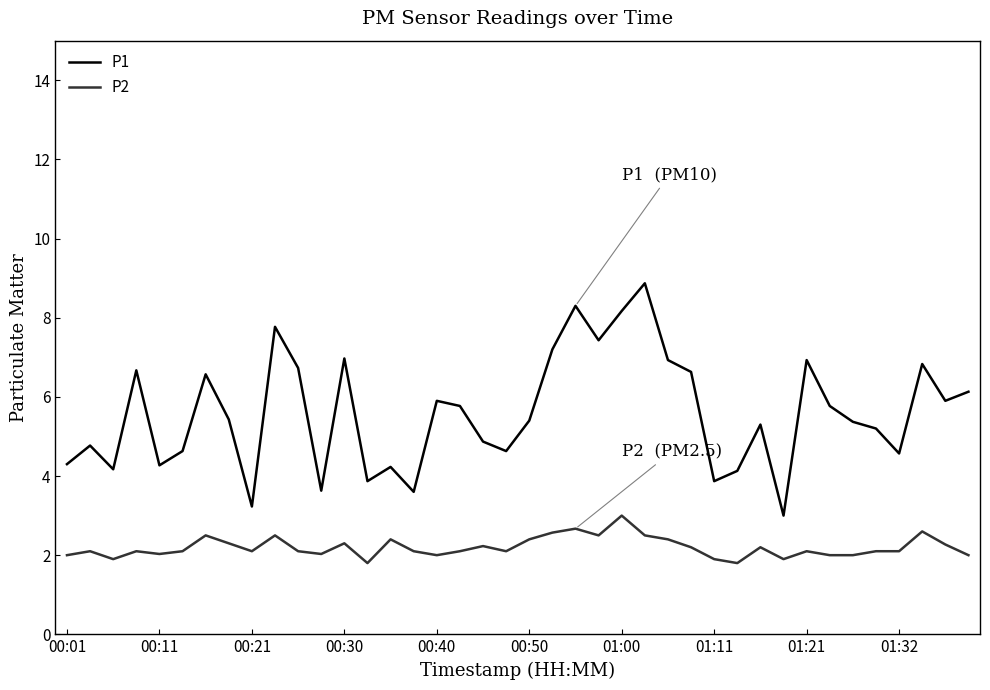

Rank the series by their average value, from lowest to highest.

P2, P1